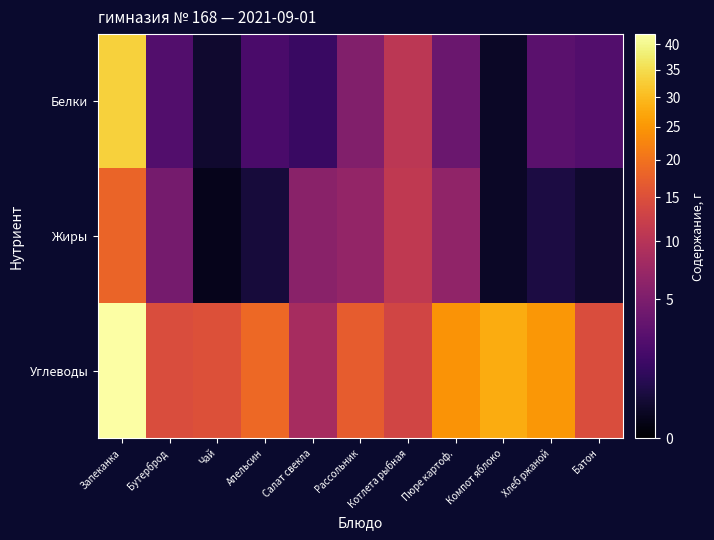

What is the greatest value displayed?

42.1